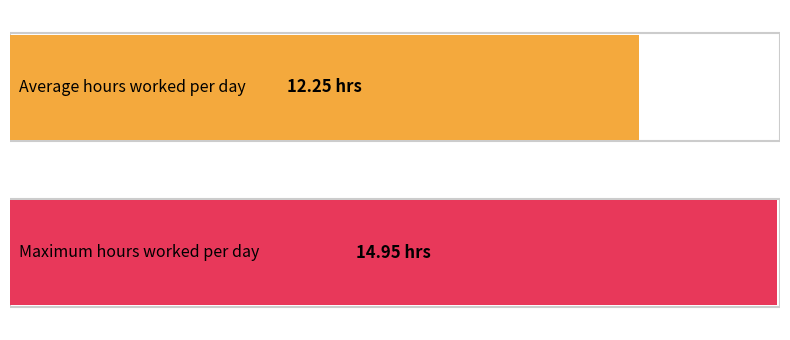

True or false: the data shows 3.2 at 18.

False